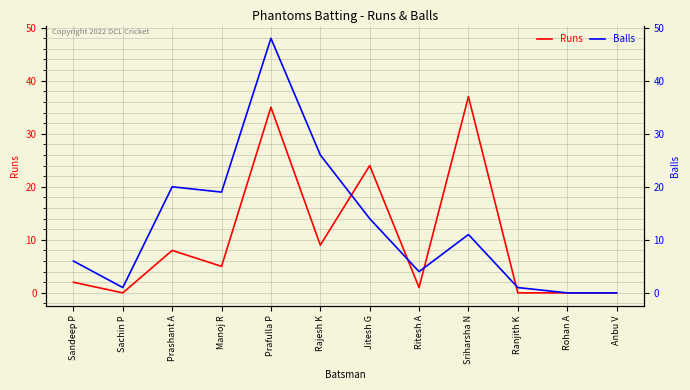

Between Sandeep P and Rajesh K, which series saw the biggest shift?

Balls